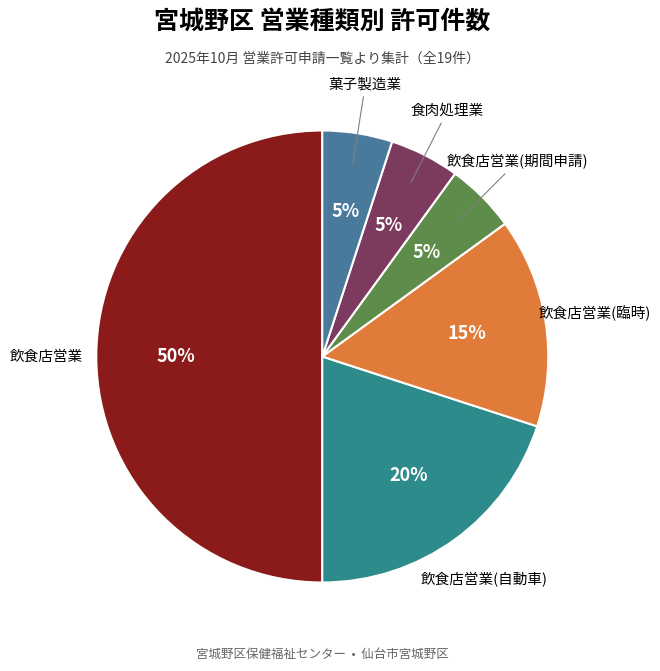

How many slices are in this pie chart?

6